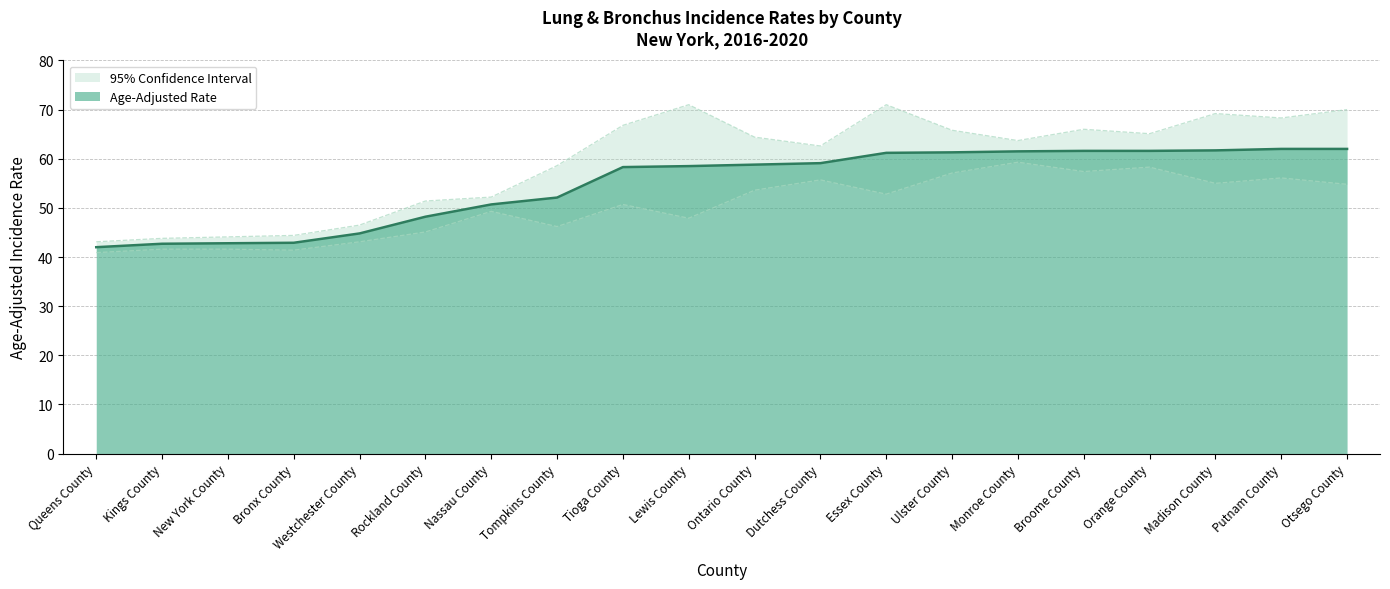

Reading right to left, extract all data points from this chart.

Age-Adjusted Rate: 62.0	62.0	61.7	61.6	61.6	61.5	61.3	61.2	59.1	58.8	58.5	58.3	52.1	50.7	48.2	44.8	42.9	42.8	42.7	42.0
Lower 95% CI: 54.8	56.1	55.0	58.3	57.4	59.3	57.1	52.8	55.7	53.6	47.9	50.7	46.2	49.3	45.1	43.1	41.4	41.6	41.6	40.9
Upper 95% CI: 70.0	68.3	69.2	65.1	66.0	63.7	65.8	71.0	62.6	64.4	71.0	66.8	58.6	52.2	51.4	46.5	44.4	44.1	43.8	43.1